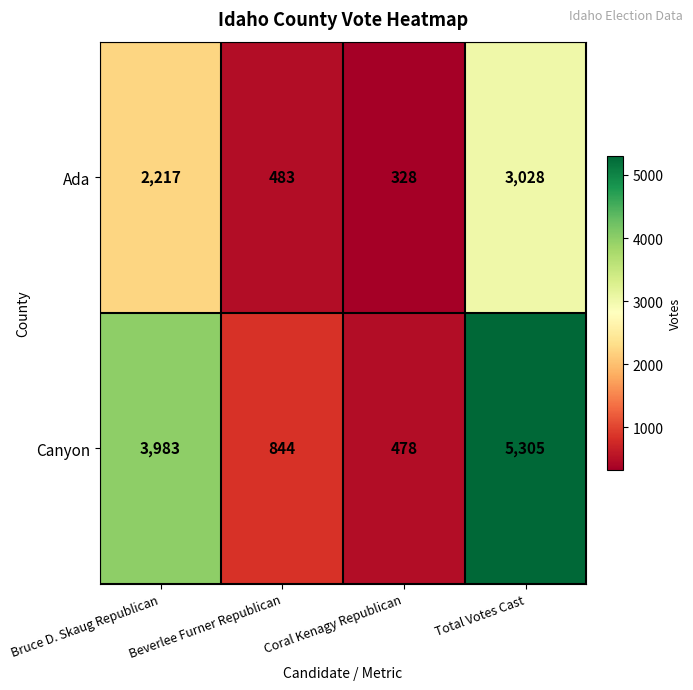

What is the difference between the second highest and second lowest values in the Ada series?

1734